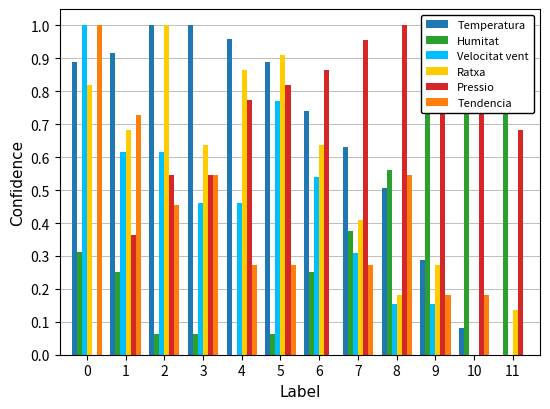

How many values in Tendencia are above zero?

10